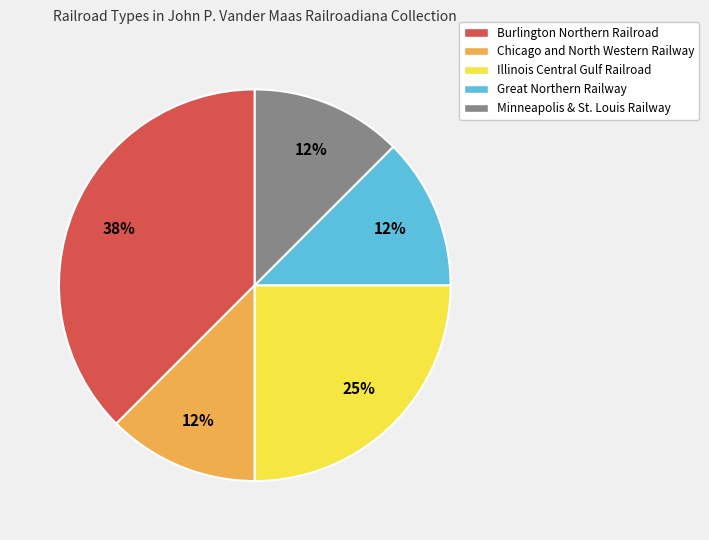

How many segments does this pie chart have?

5